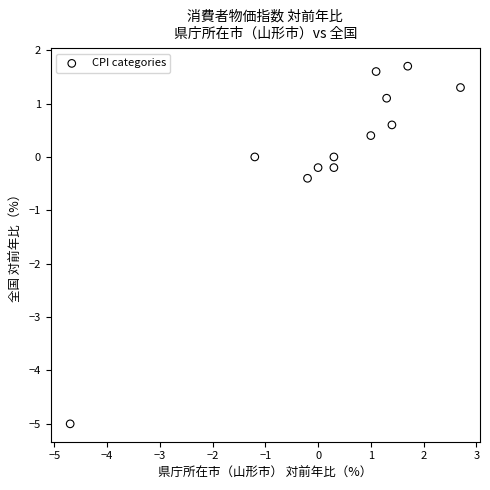

What Y value in the scatter plot is closest to -1?

-0.4